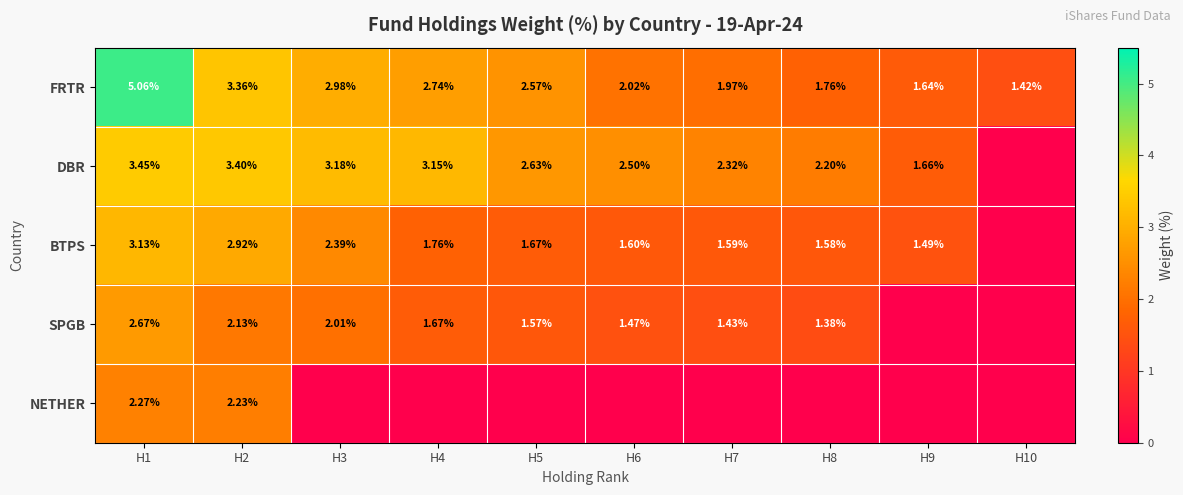

Between H1 and H2, which series saw the biggest shift?

FRTR